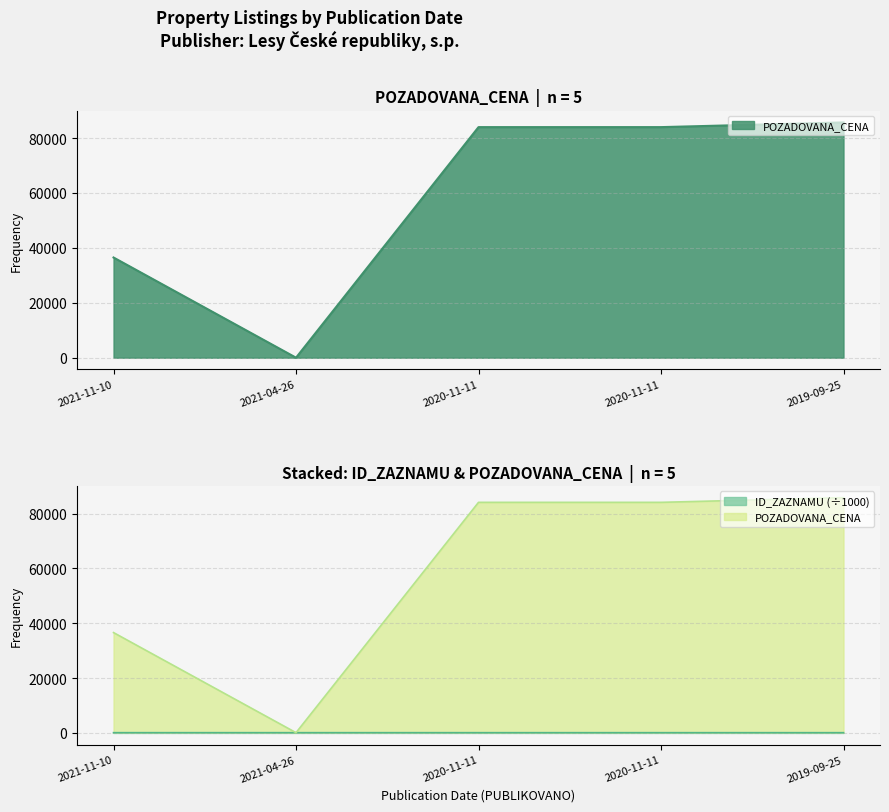

At how many categories does at least one series exceed 32991?

4